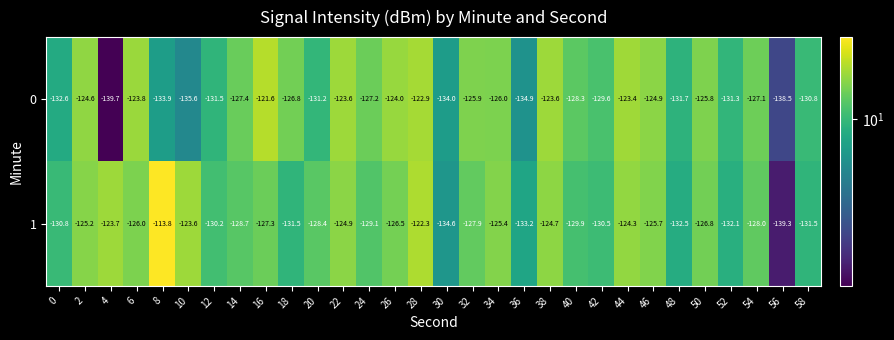

What is the sum of all 1 values?

-3838.4